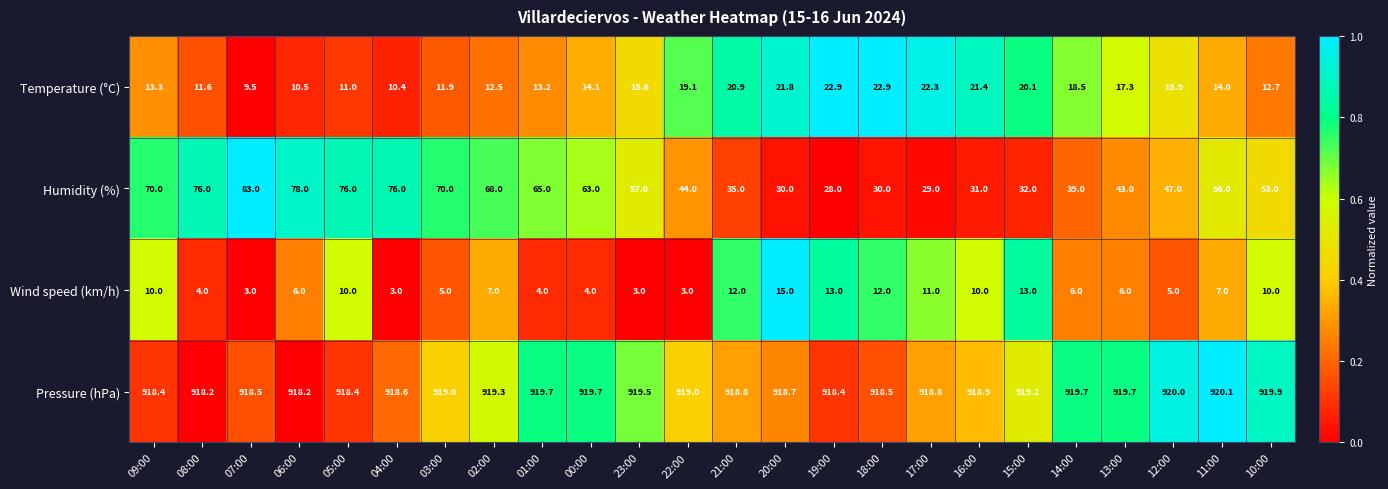

Which series changed the most between 13:00 and 10:00?

Humidity (%)